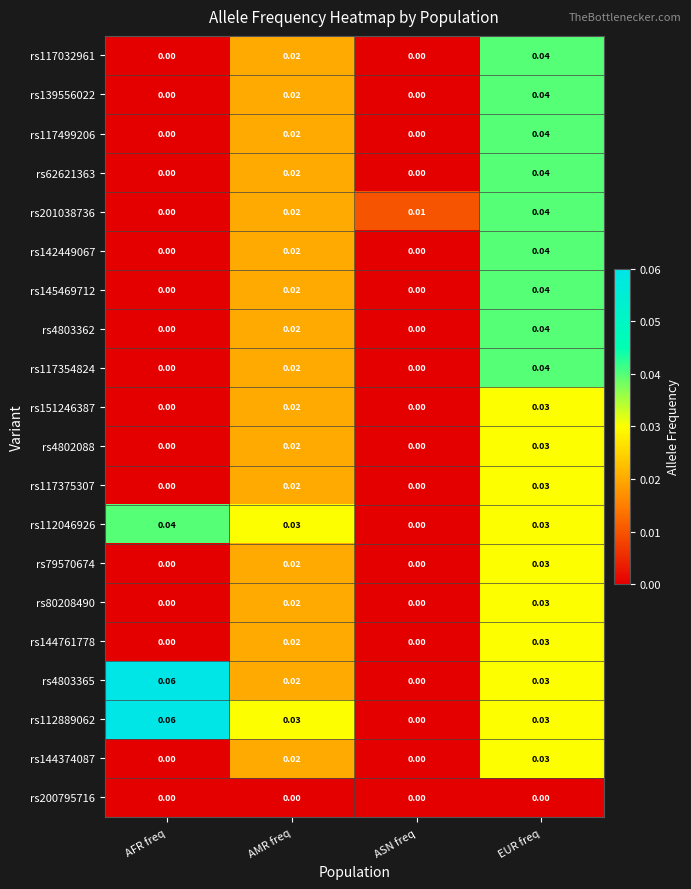

At which label does rs62621363 reach its peak?

EUR freq